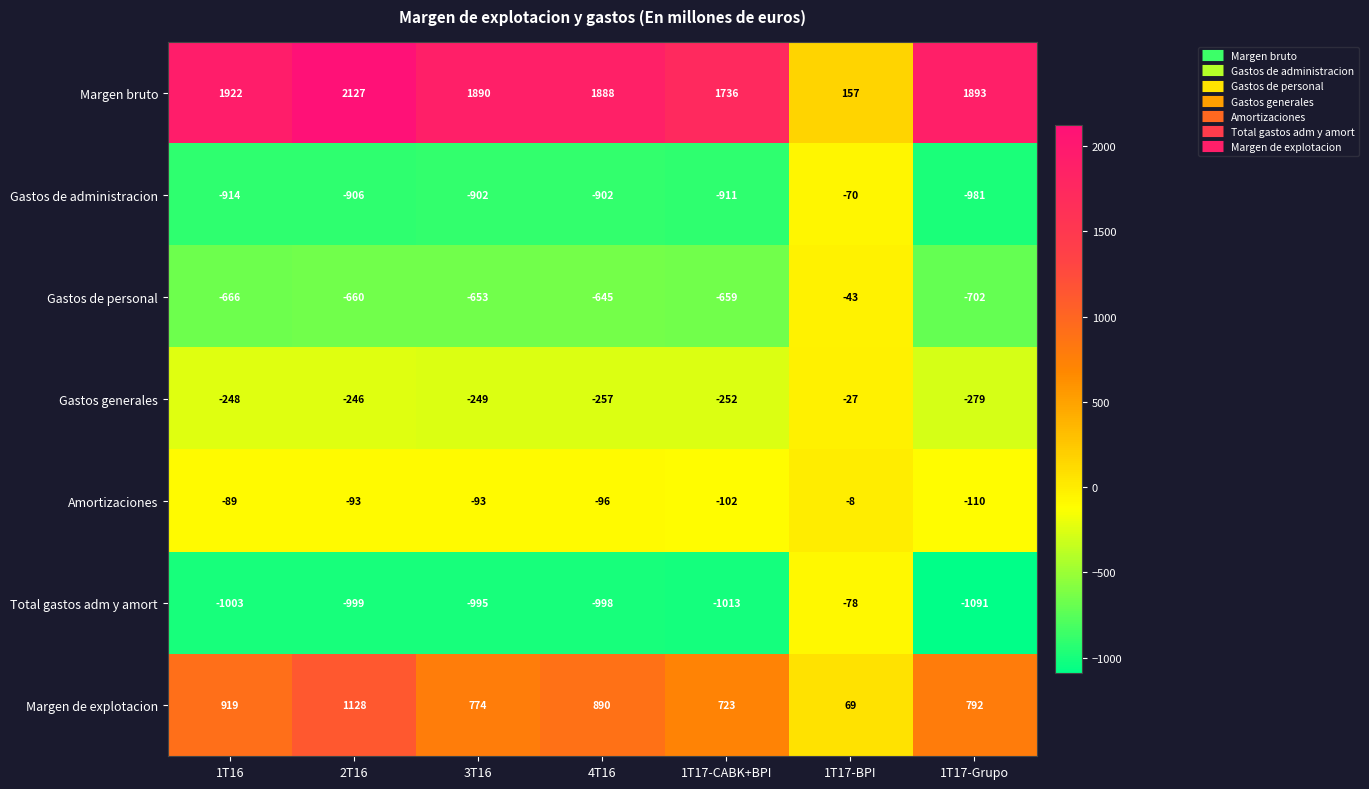

What is the highest value of the Total gastos adm y amort series?

-78